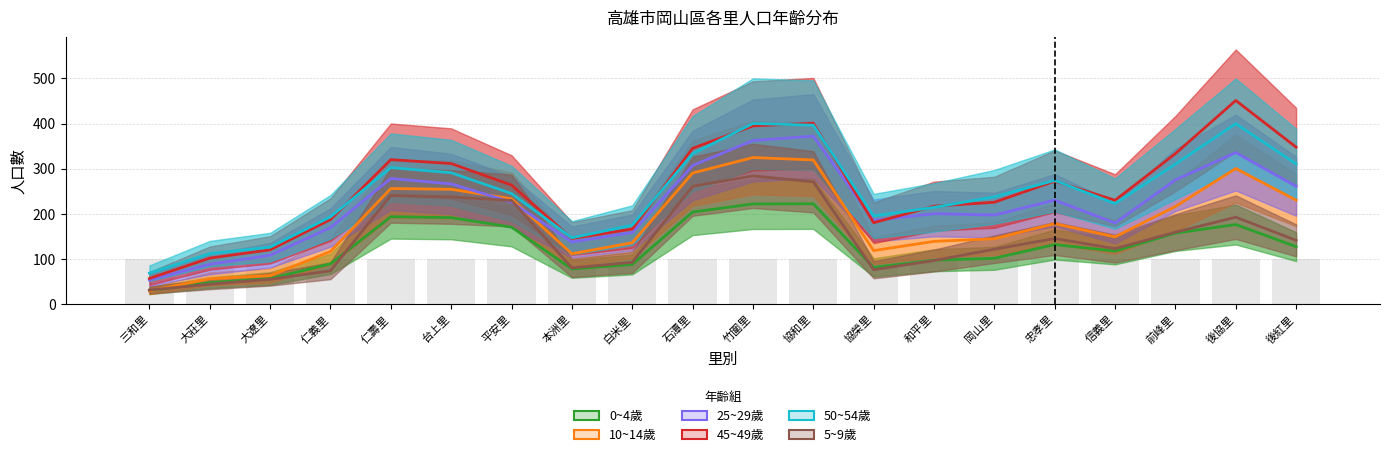

How many values in the 25~29歲 series exceed 226?

10